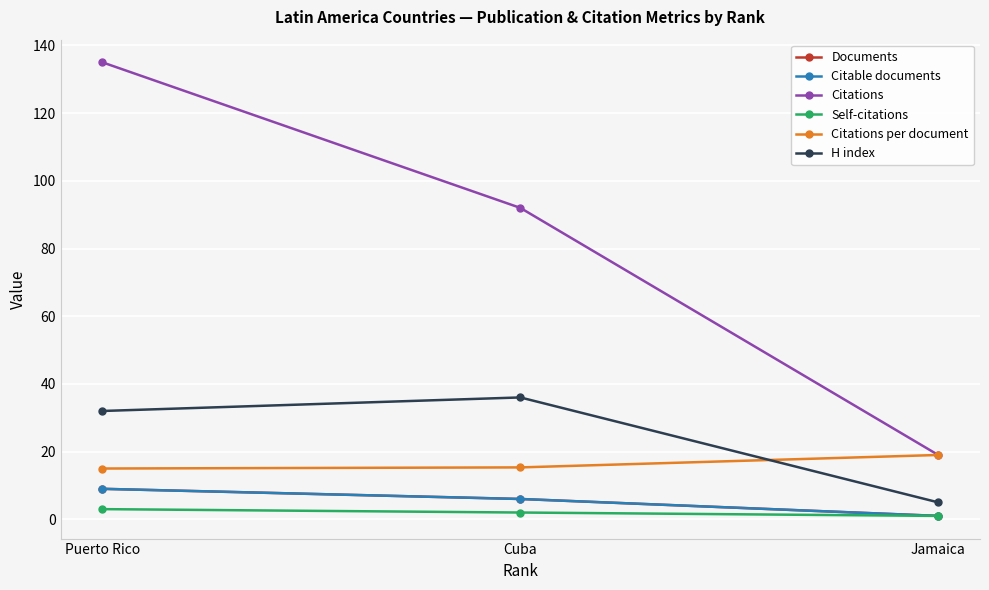

Rank the categories by Citations value from lowest to highest.

Jamaica, Cuba, Puerto Rico